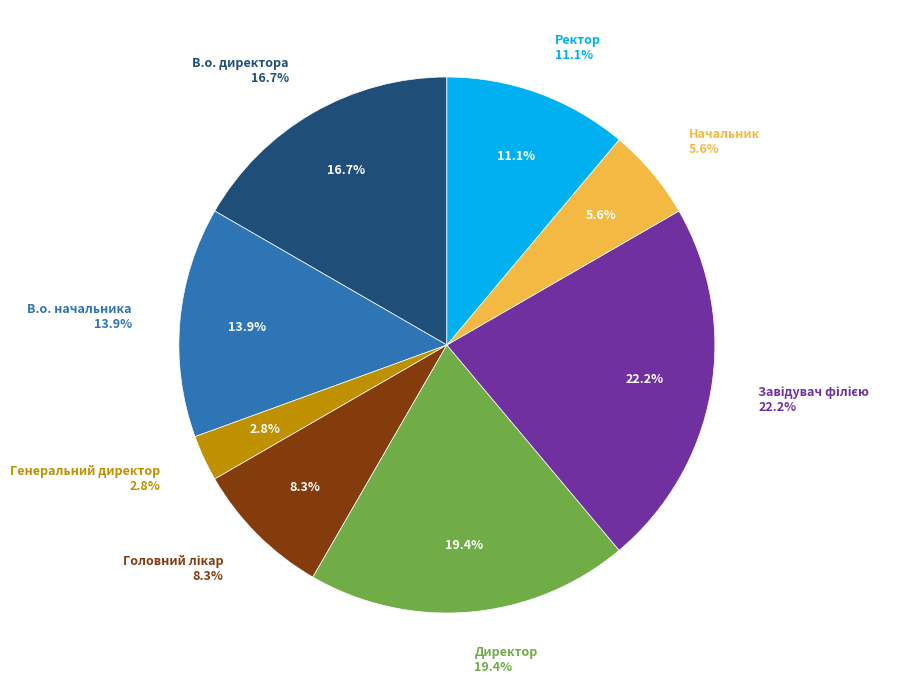

What percentage is the Начальник slice, to the nearest percent?

6%